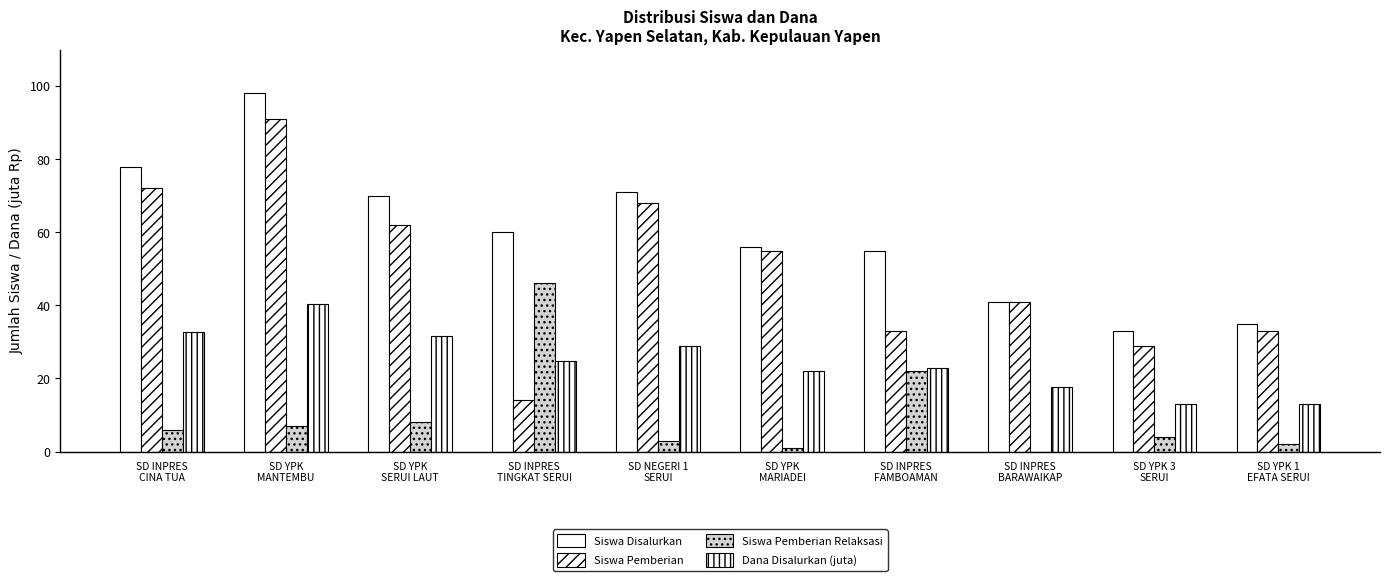

What is the sum of the Siswa Pemberian Relaksasi values at SD INPRES
TINGKAT SERUI and SD YPK
SERUI LAUT?

54.0